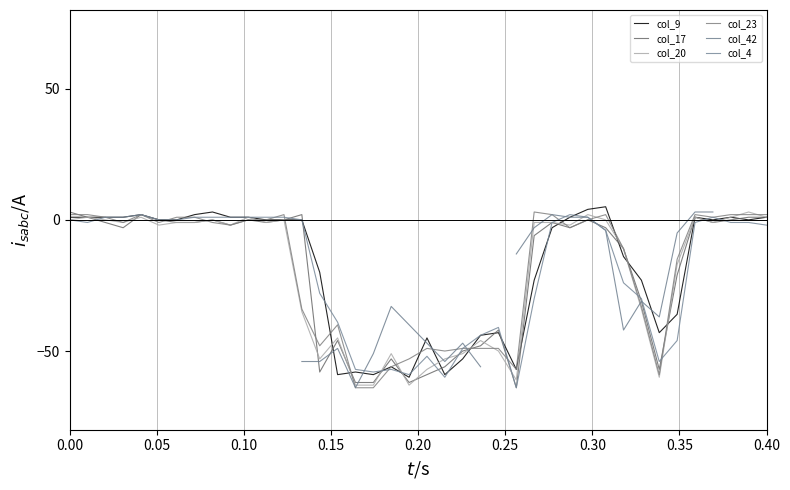

How many values in col_4 are below zero?

24